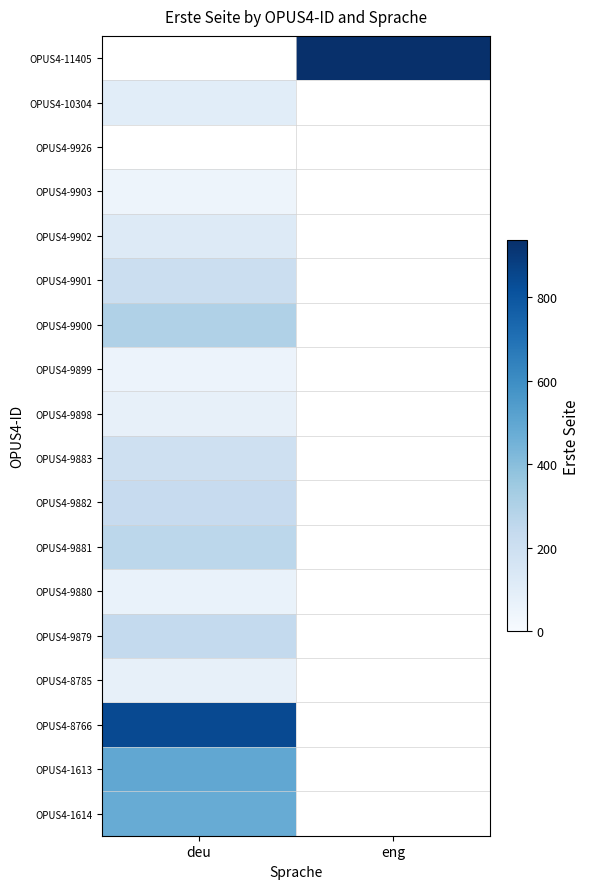

How many series are shown in this chart?

18